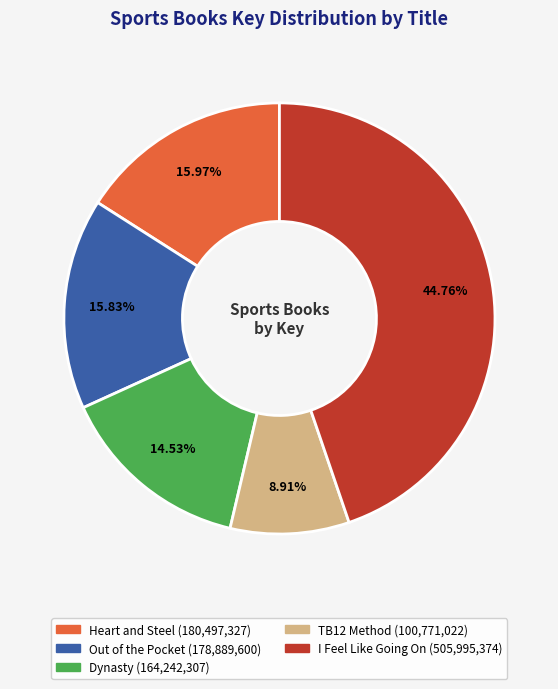

What is the smallest slice in the pie chart?

TB12 Method